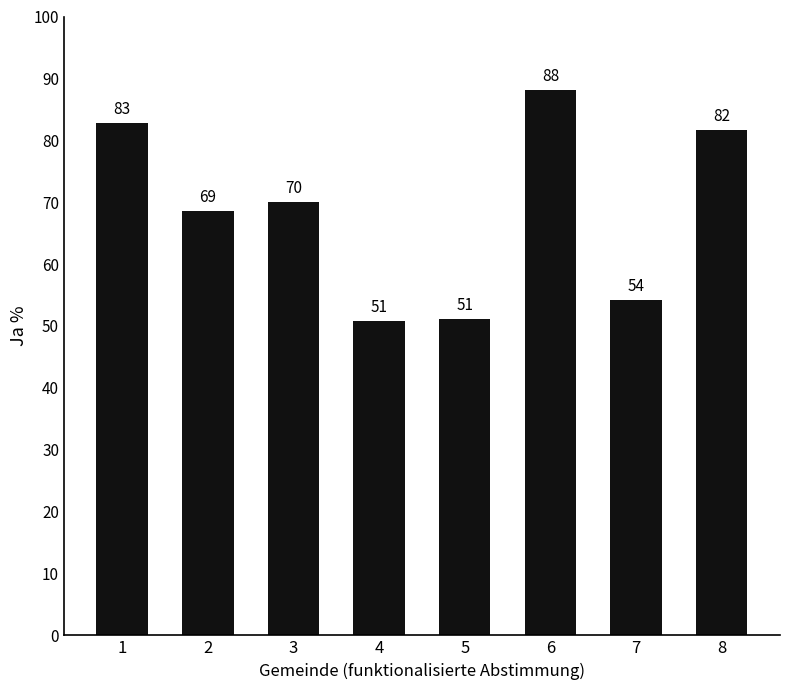

Which label corresponds to the smallest value in the chart?

4